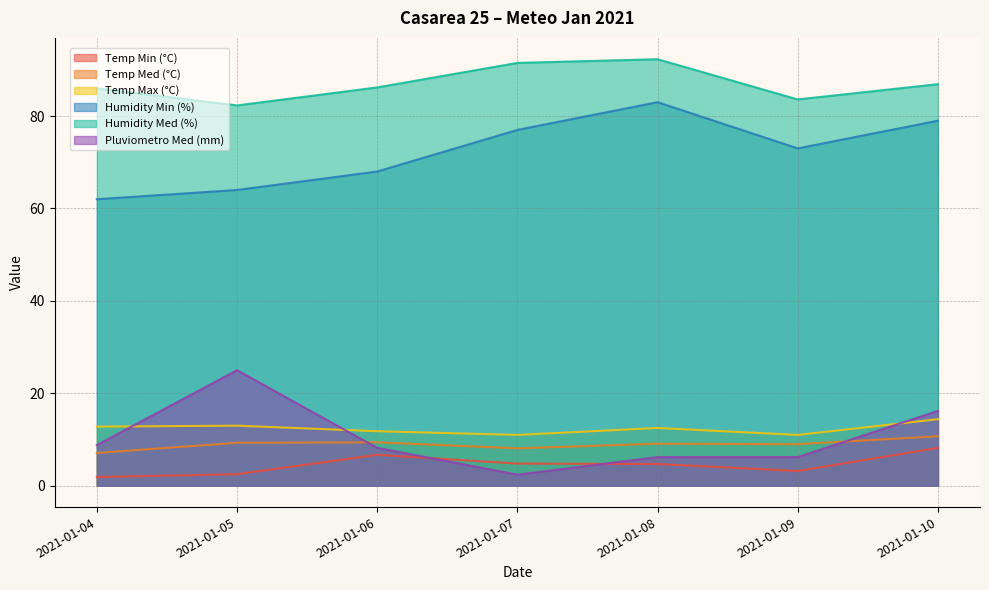

What is the value of the Pluviometro Med (mm) point at the 5th from the left?

6.2